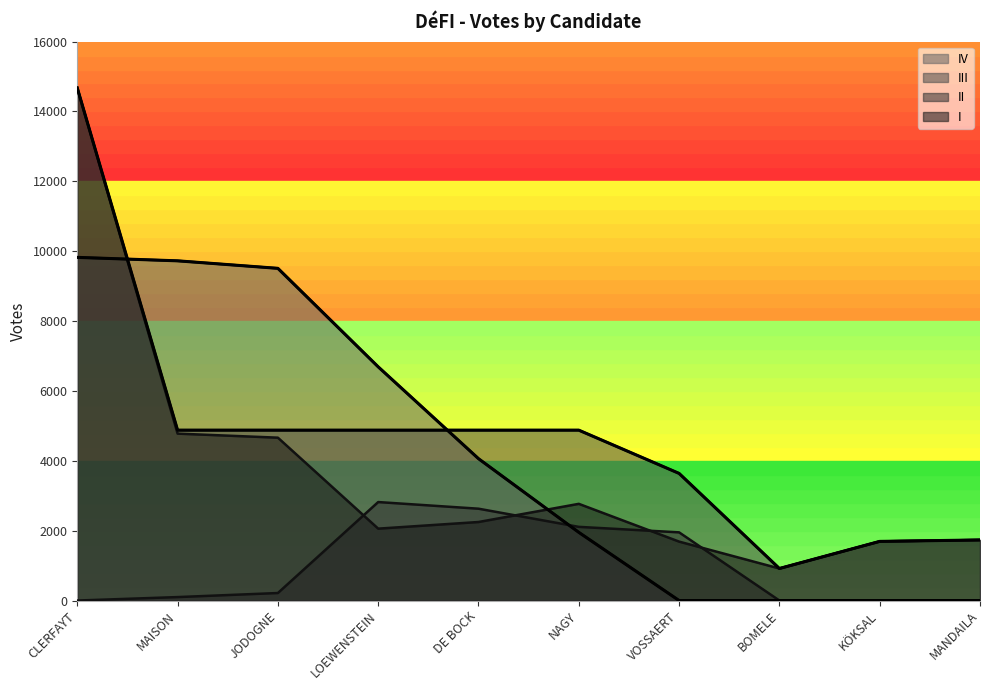

Is the value of III at DE BOCK greater than the value of II at LOEWENSTEIN?

Yes